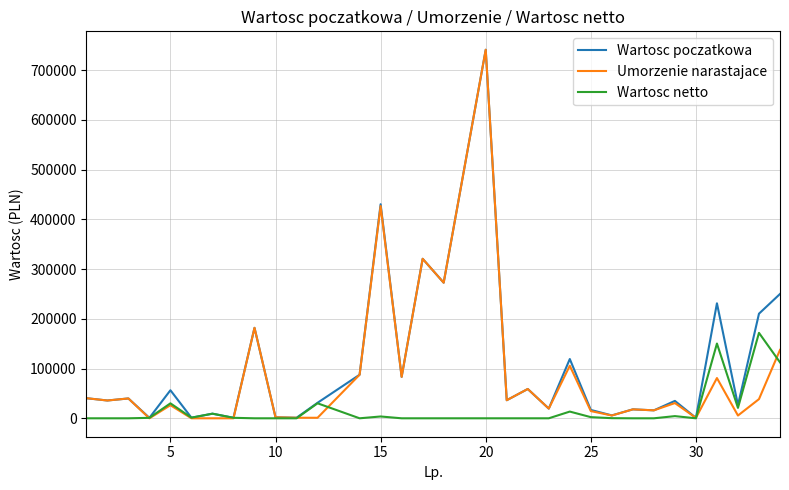

How many values in the Wartosc poczatkowa series exceed 36363?

16